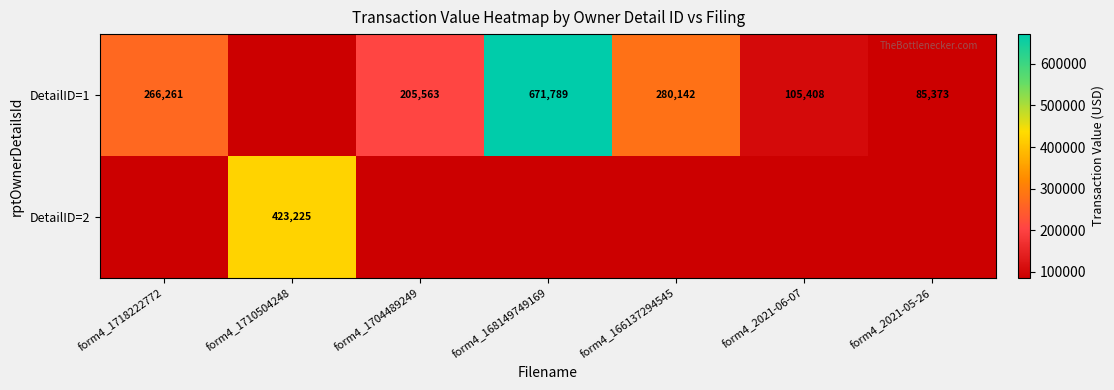

True or false: DetailID=1 has a value of 359547 at form4_1704489249.

False